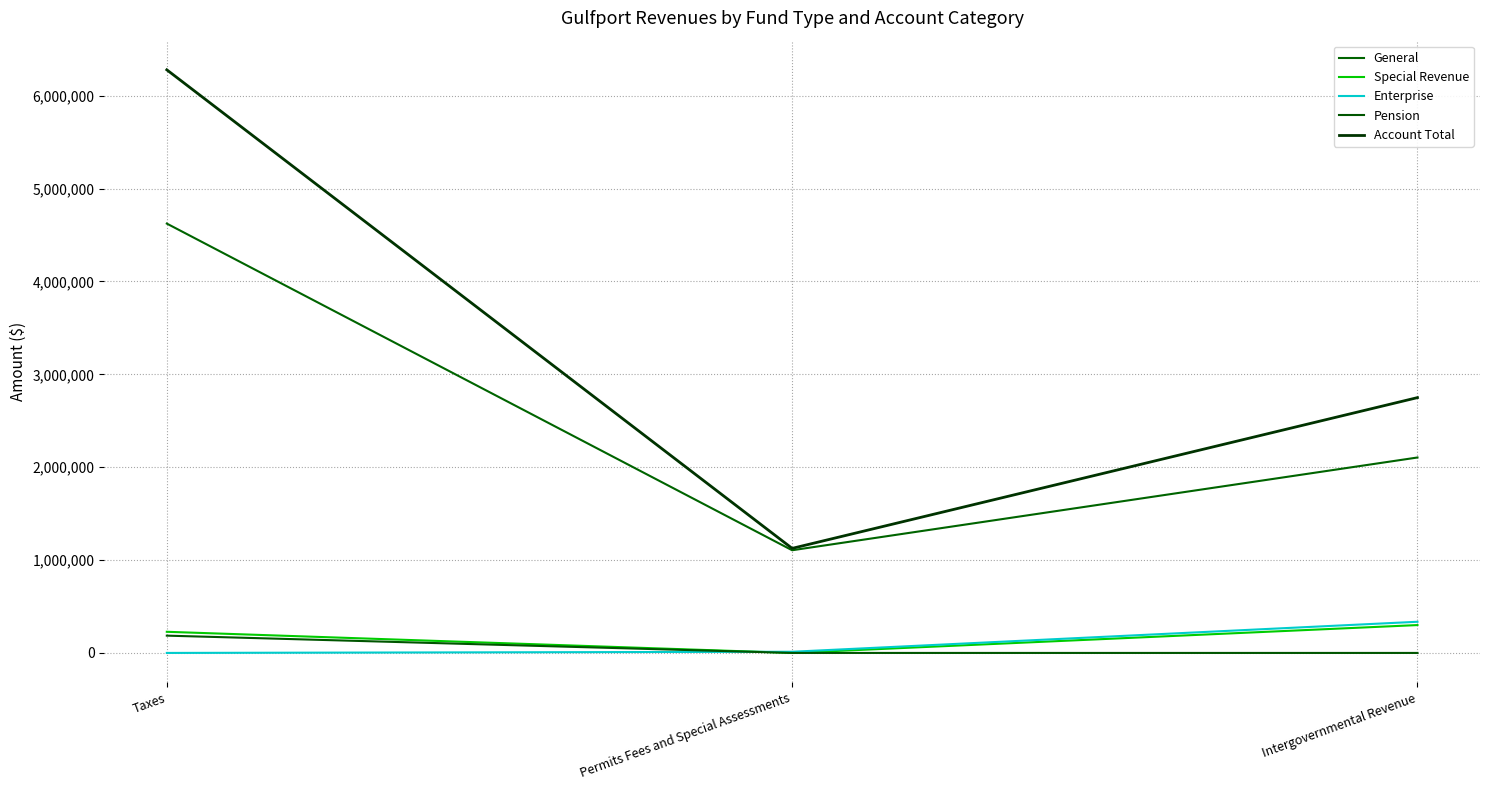

The General series shows 2104485 at Intergovernmental Revenue. True or false?

True